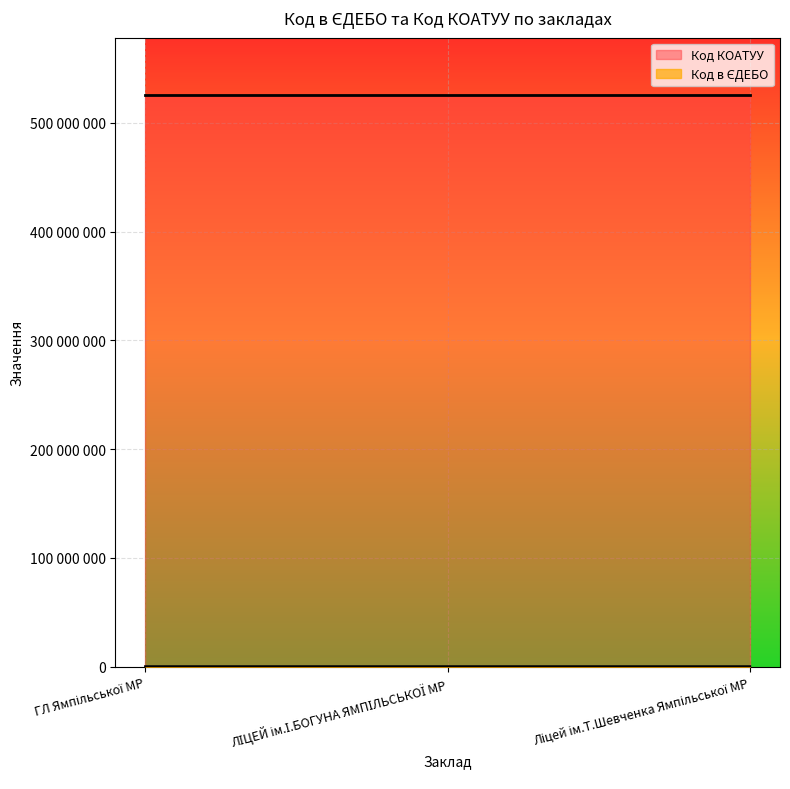

What is the sum of the values at ГЛ Ямпільської МР and Ліцей ім.Т.Шевченка Ямпільської МР?

275514